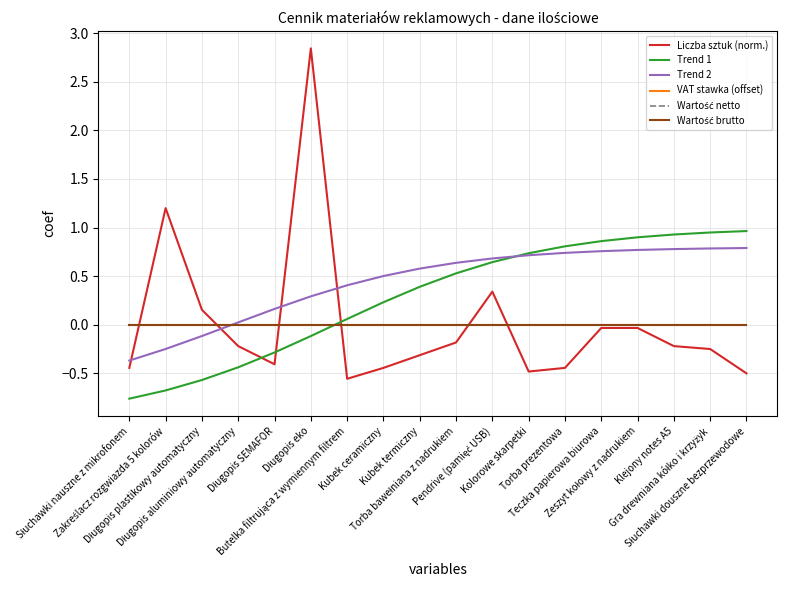

Between Słuchawki nauszne z mikrofonem and Pendrive (pamięć USB), which series saw the biggest shift?

Trend 1